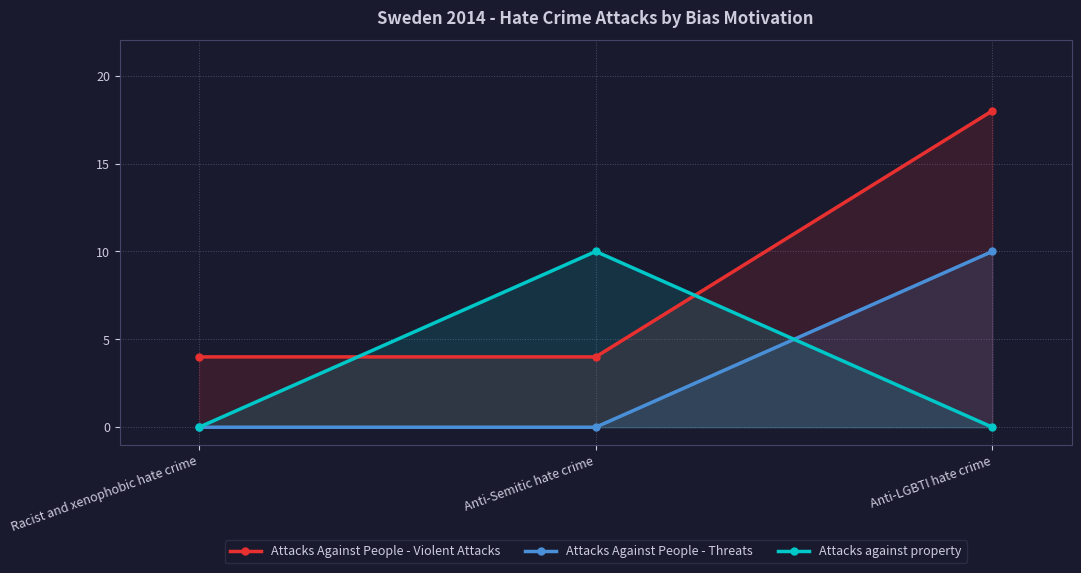

At which label is Attacks Against People - Violent Attacks closest to 11?

Racist and xenophobic hate crime